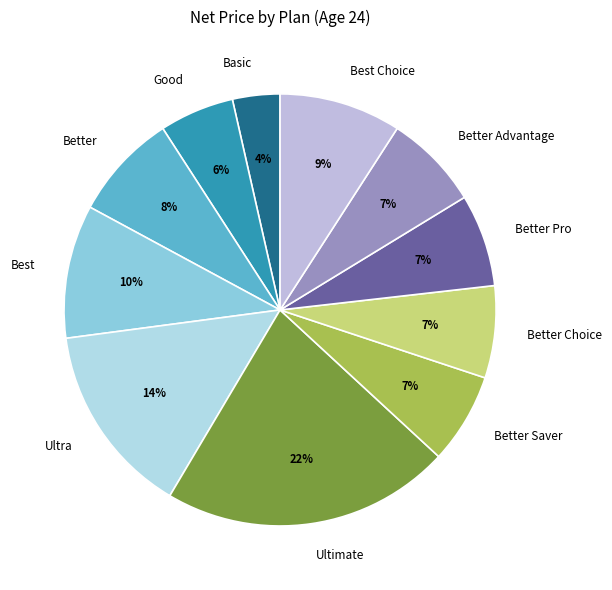

Is it true that Better Saver is 7% of the pie?

True